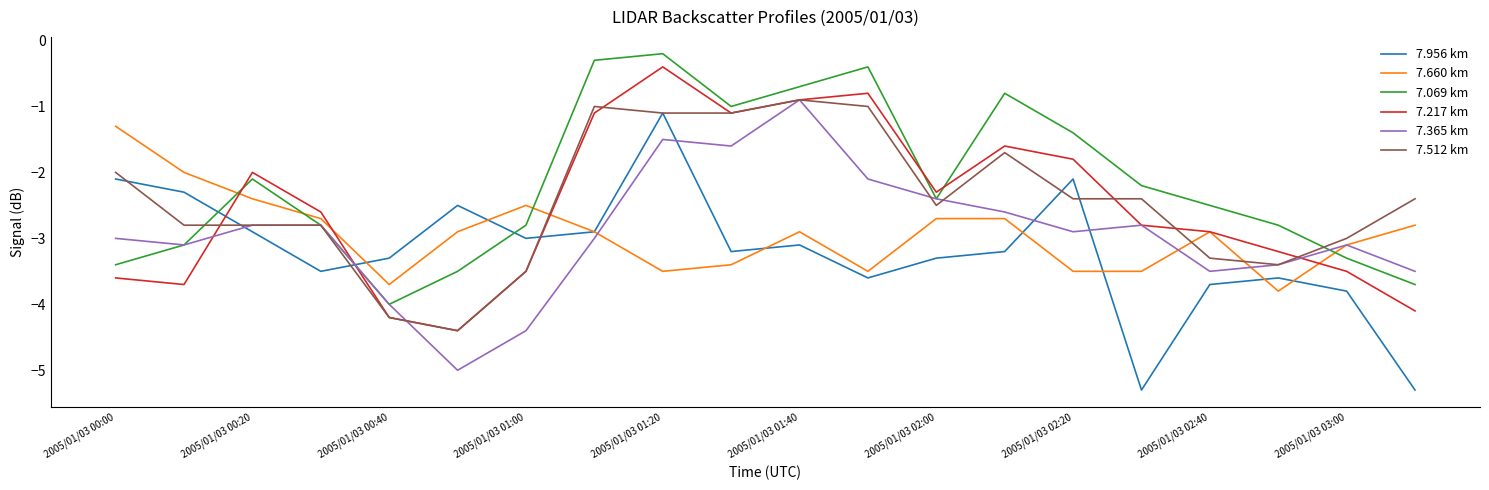

Reading left to right, what are all the values shown in this chart?

7.956 km: -2.1	-2.3	-2.9	-3.5	-3.3	-2.5	-3.0	-2.9	-1.1	-3.2	-3.1	-3.6	-3.3	-3.2	-2.1	-5.3	-3.7	-3.6	-3.8	-5.3
7.660 km: -1.3	-2.0	-2.4	-2.7	-3.7	-2.9	-2.5	-2.9	-3.5	-3.4	-2.9	-3.5	-2.7	-2.7	-3.5	-3.5	-2.9	-3.8	-3.1	-2.8
7.069 km: -3.4	-3.1	-2.1	-2.8	-4.0	-3.5	-2.8	-0.3	-0.2	-1.0	-0.7	-0.4	-2.4	-0.8	-1.4	-2.2	-2.5	-2.8	-3.3	-3.7
7.217 km: -3.6	-3.7	-2.0	-2.6	-4.2	-4.4	-3.5	-1.1	-0.4	-1.1	-0.9	-0.8	-2.3	-1.6	-1.8	-2.8	-2.9	-3.2	-3.5	-4.1
7.365 km: -3.0	-3.1	-2.8	-2.8	-4.0	-5.0	-4.4	-3.0	-1.5	-1.6	-0.9	-2.1	-2.4	-2.6	-2.9	-2.8	-3.5	-3.4	-3.1	-3.5
7.512 km: -2.0	-2.8	-2.8	-2.8	-4.2	-4.4	-3.5	-1.0	-1.1	-1.1	-0.9	-1.0	-2.5	-1.7	-2.4	-2.4	-3.3	-3.4	-3.0	-2.4